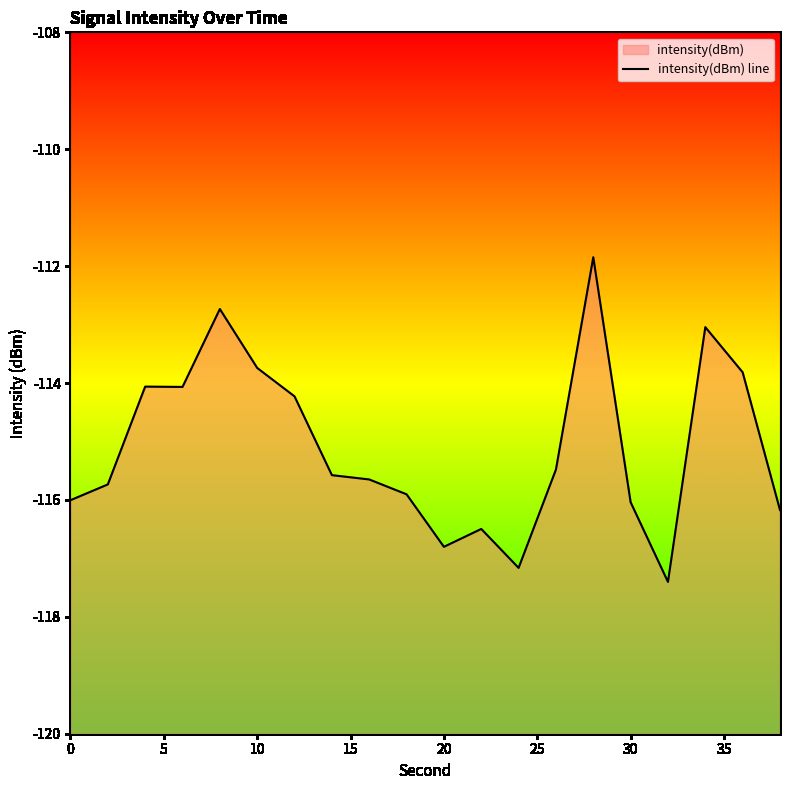

Does the chart display data point markers on the line(s)?

No